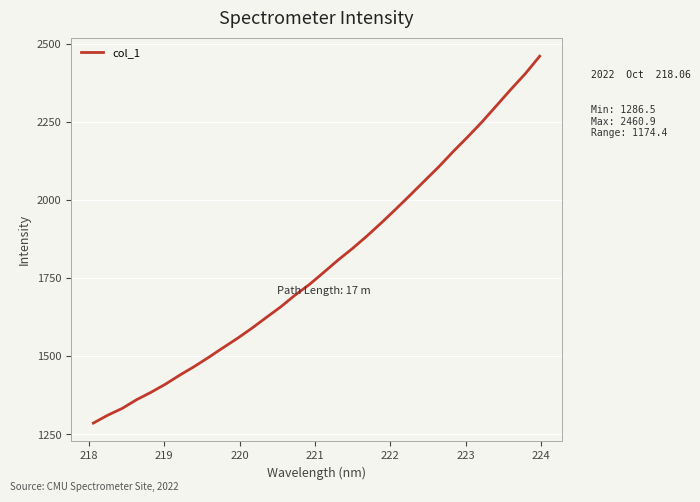

What is the maximum value shown in the chart?

2460.9